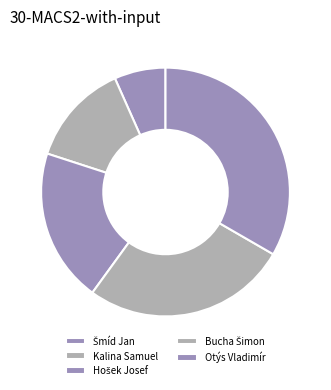

What is the total percentage of Otýs Vladimír and Kalina Samuel?

46.7%